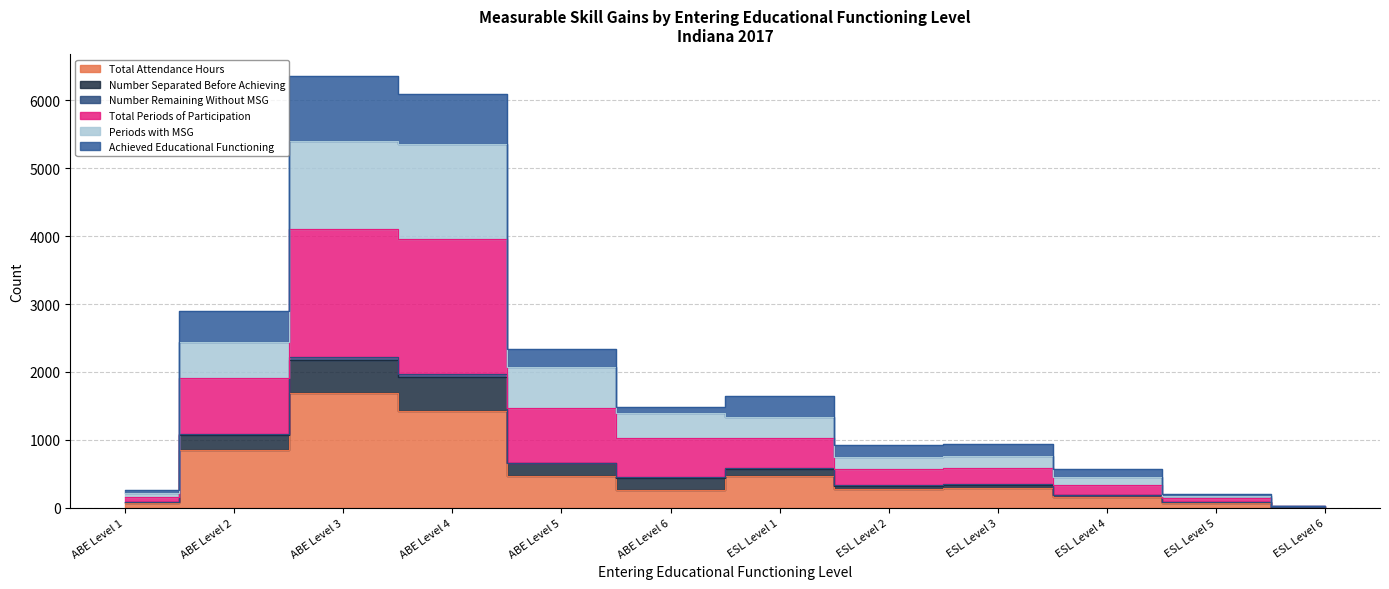

What is the label of the 12th point from the right?

ABE Level 1